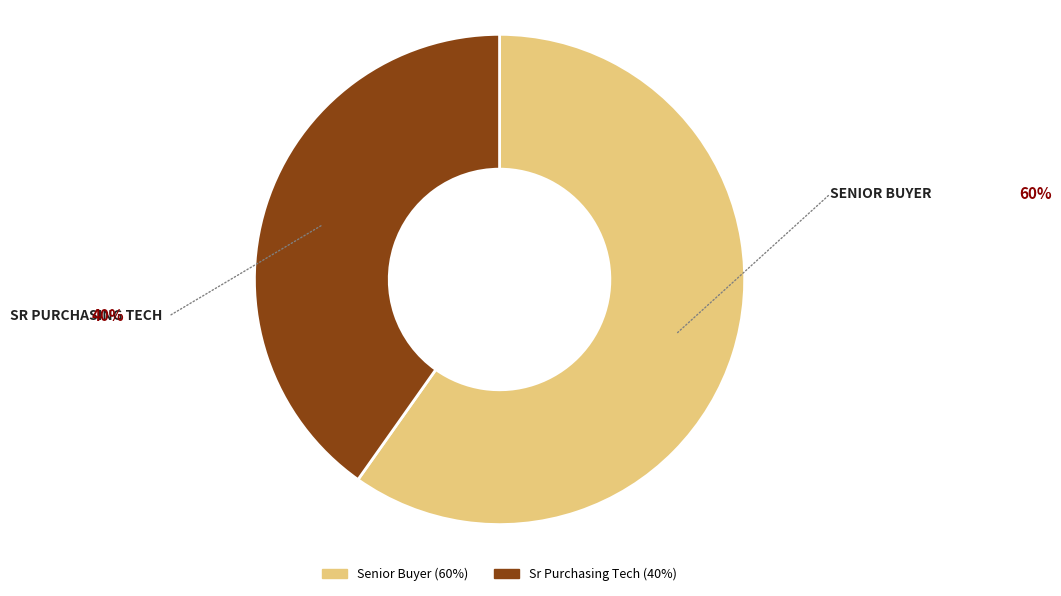

How many segments does this pie chart have?

2